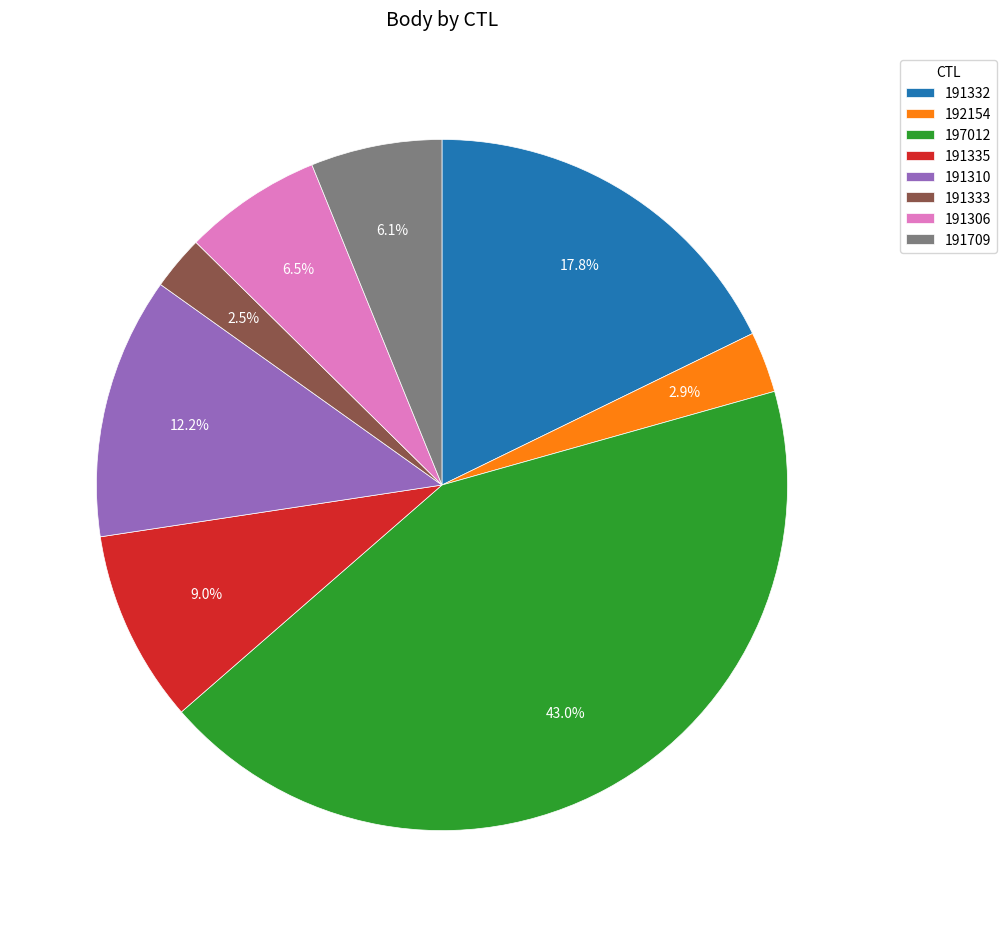

Does any single category account for the majority?

No